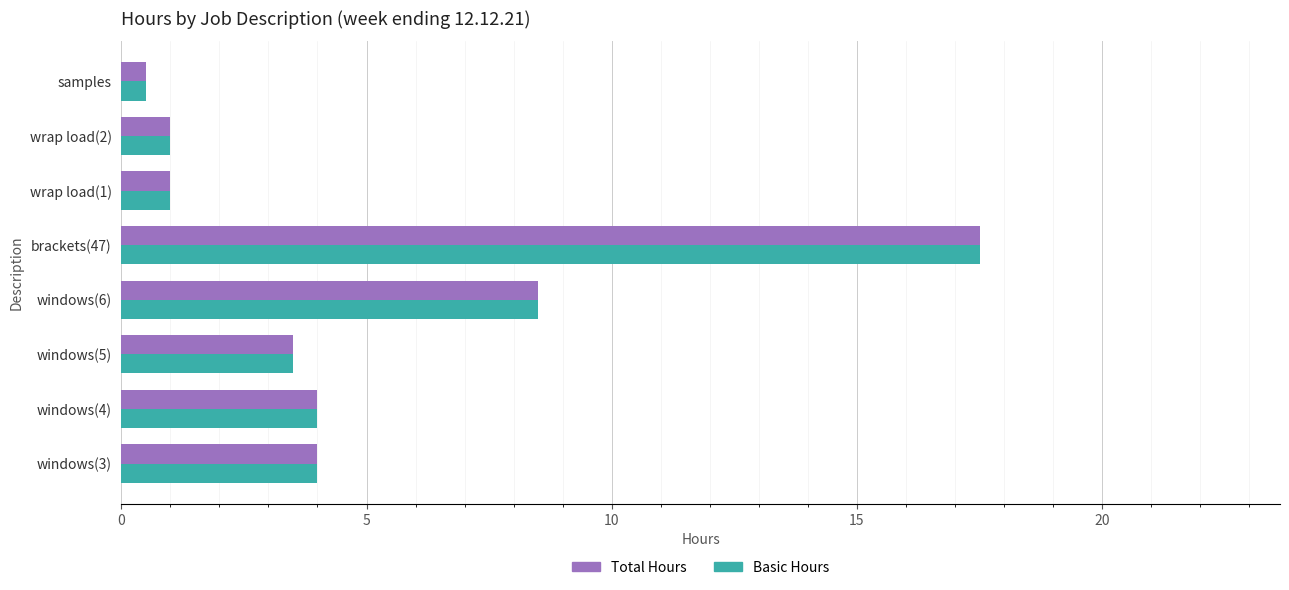

What is the maximum value for Basic Hours?

17.5